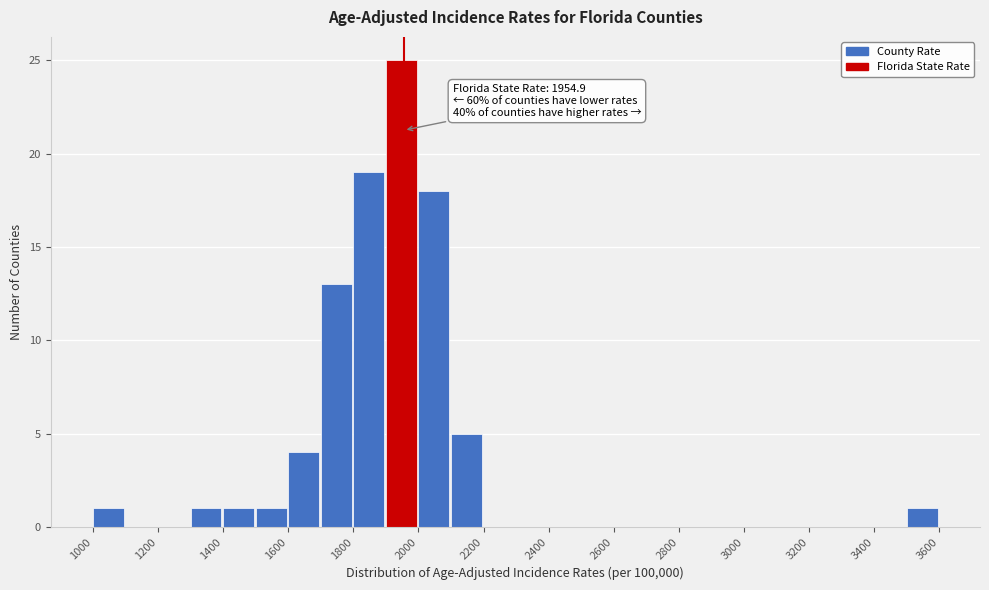

Which range on the x-axis has the tallest bar?

1900 to 2000